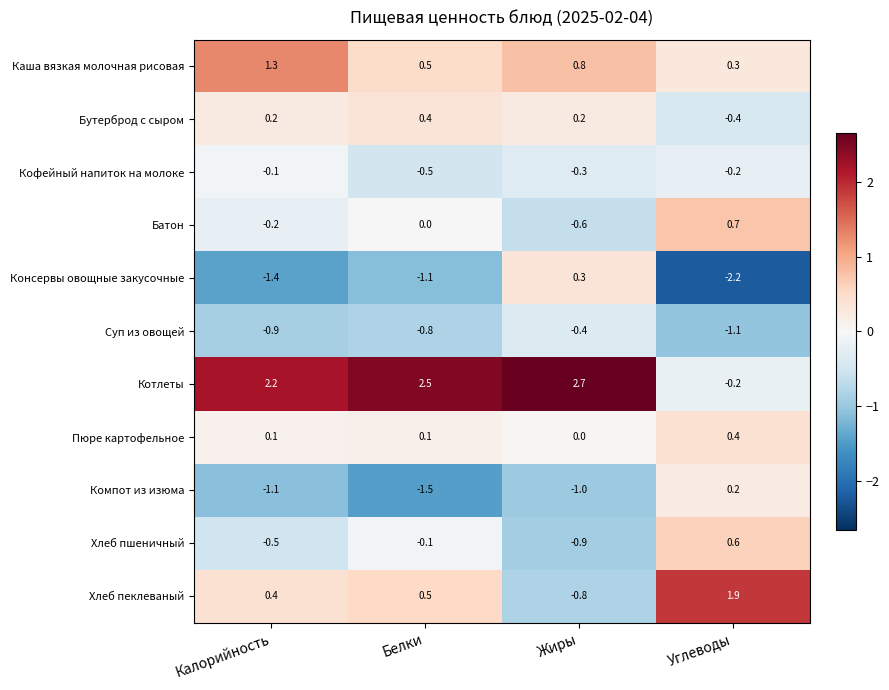

What is the spread (max minus min) of values at Калорийность?

3.6